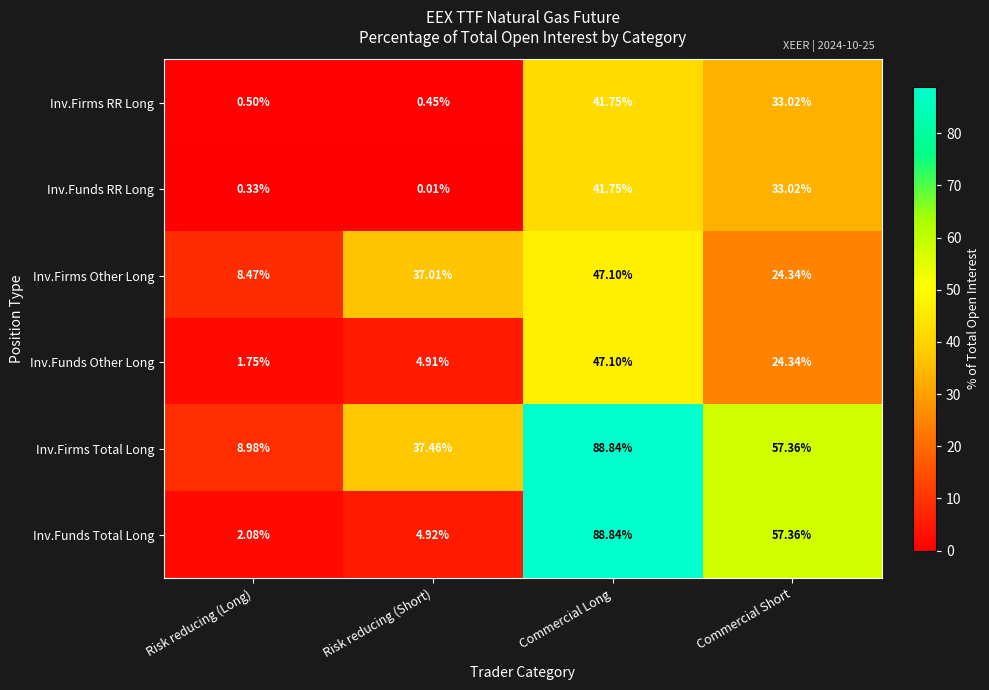

What is the spread (max minus min) of values at Commercial Short?

33.0